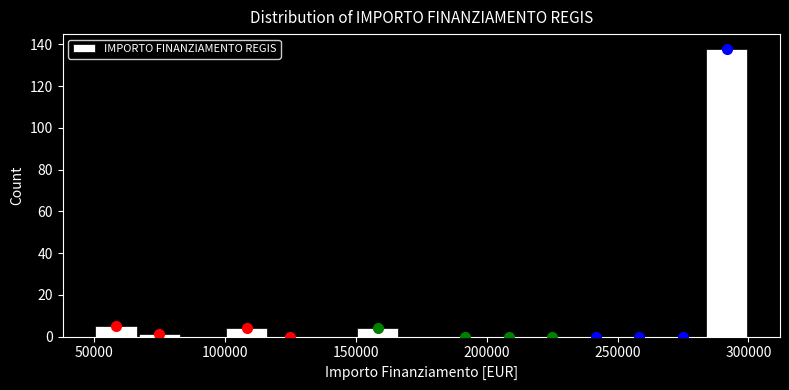

Around what value on the x-axis is the tallest bar? Give the approximate position of its centre, as read against the axis.

290000